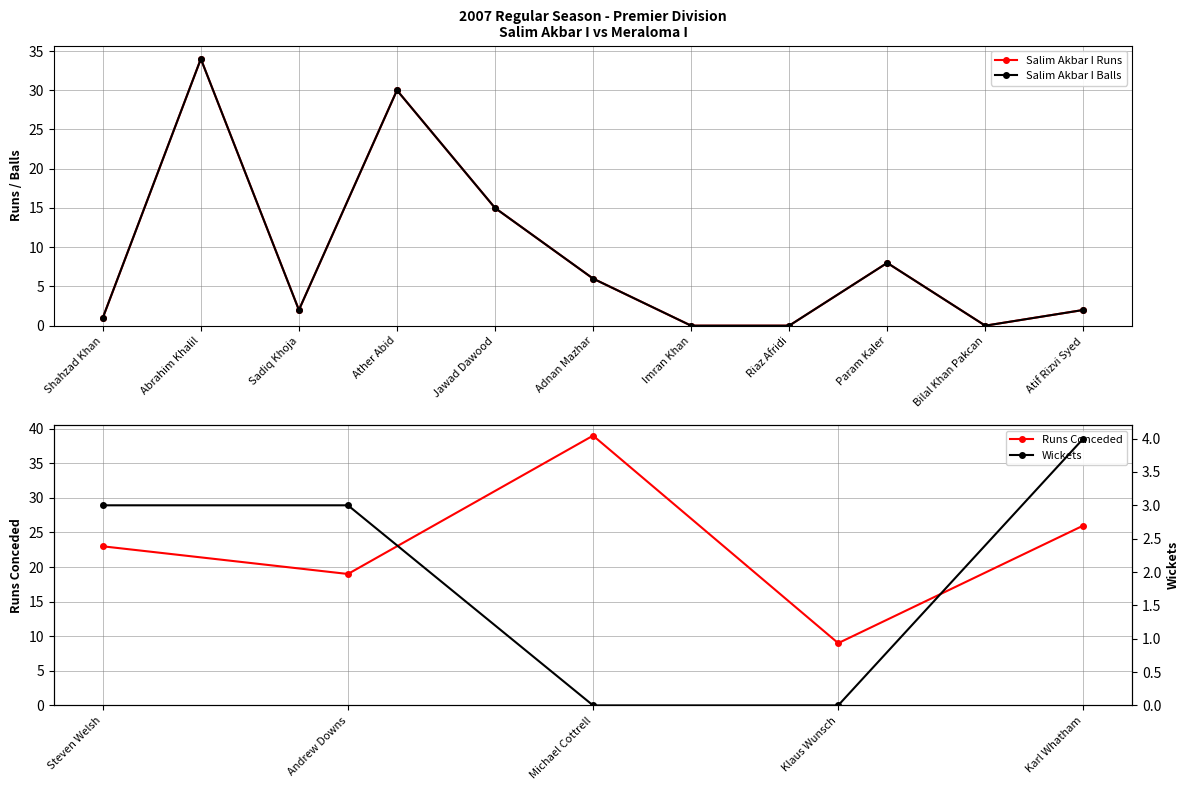

What is the difference between the Salim Akbar I Balls values at Ather Abid and Jawad Dawood?

15